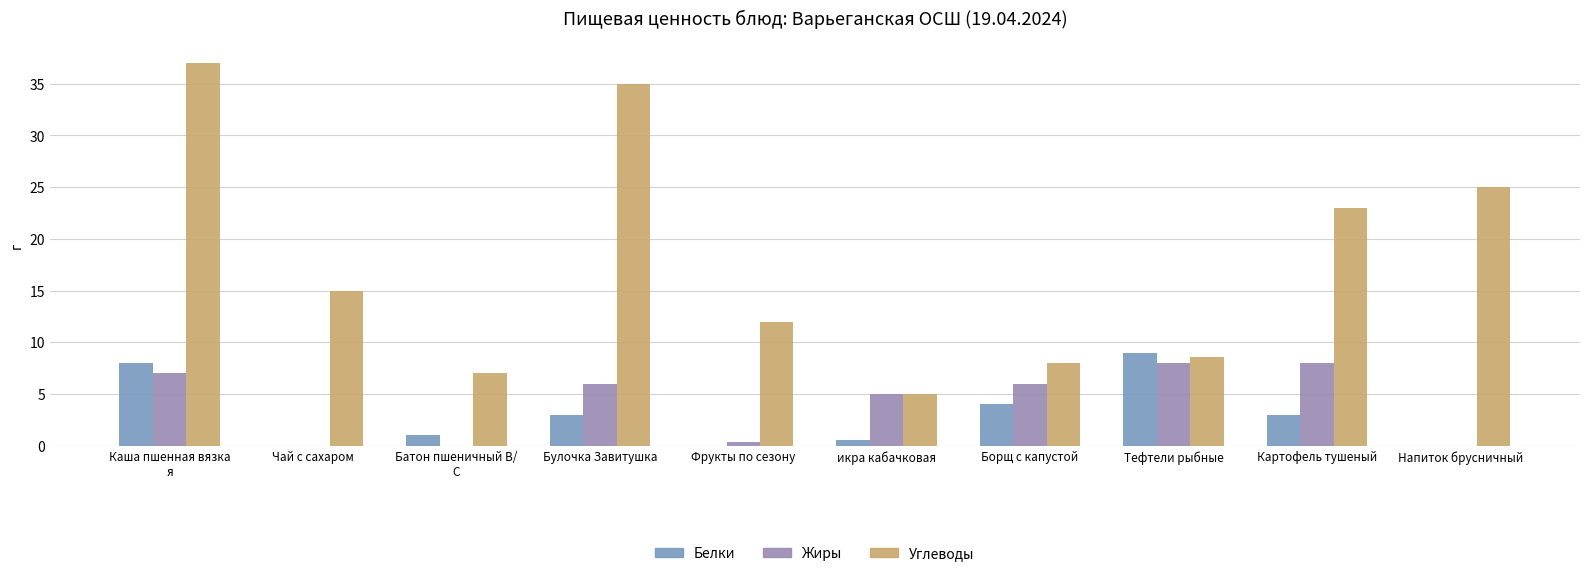

Does the chart contain stacked bars?

No